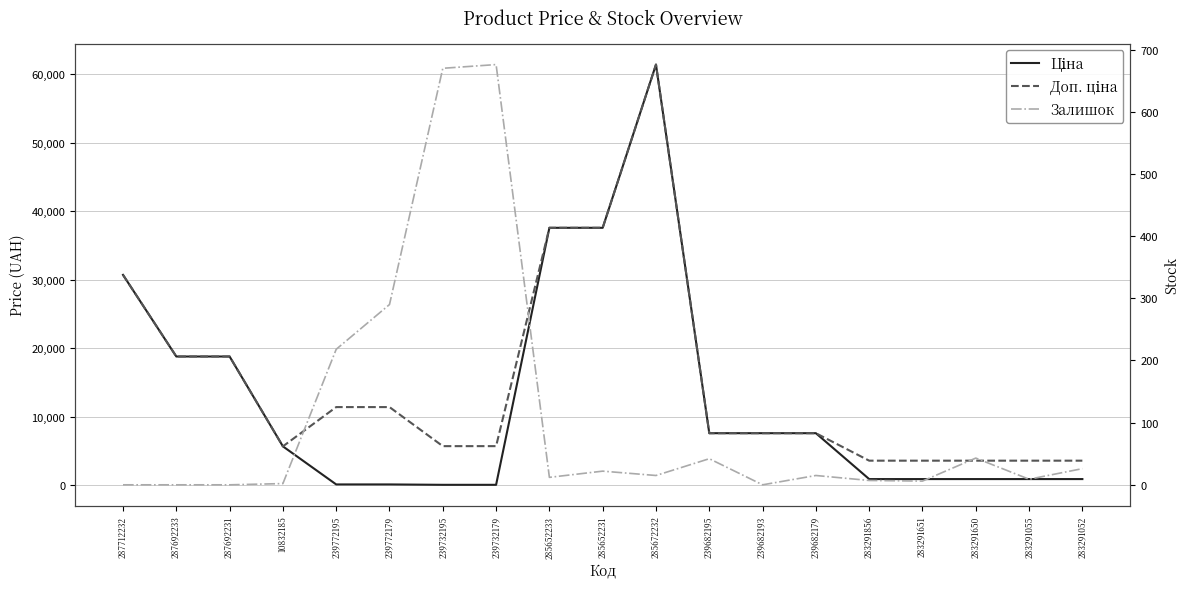

True or false: Доп. ціна and Ціна intersect in this chart.

False